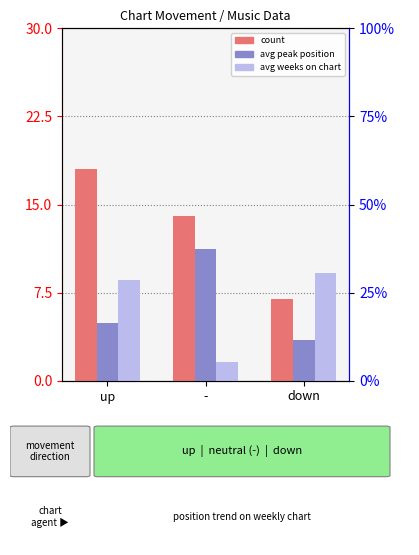

What position from the left is down?

3